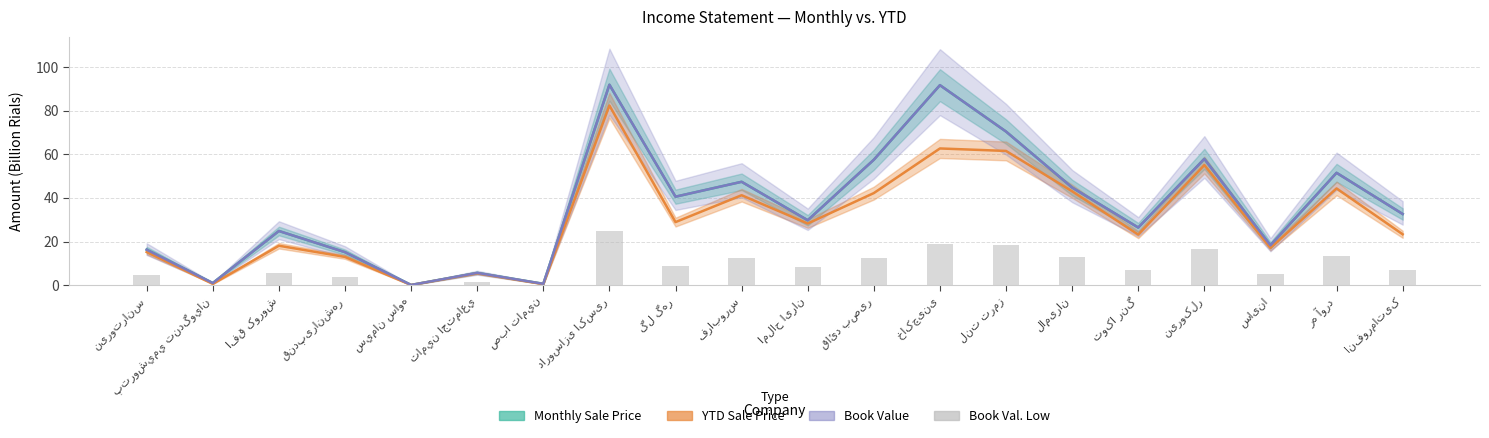

What is the value of the YTD Sale Price (col_14) bar at the 1st from the left?

16.3